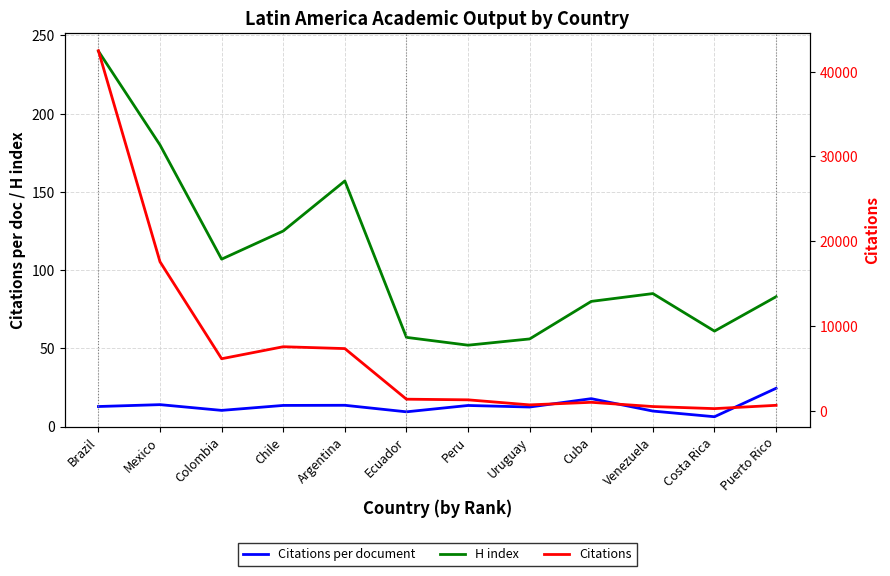

What position from the right is Venezuela?

3